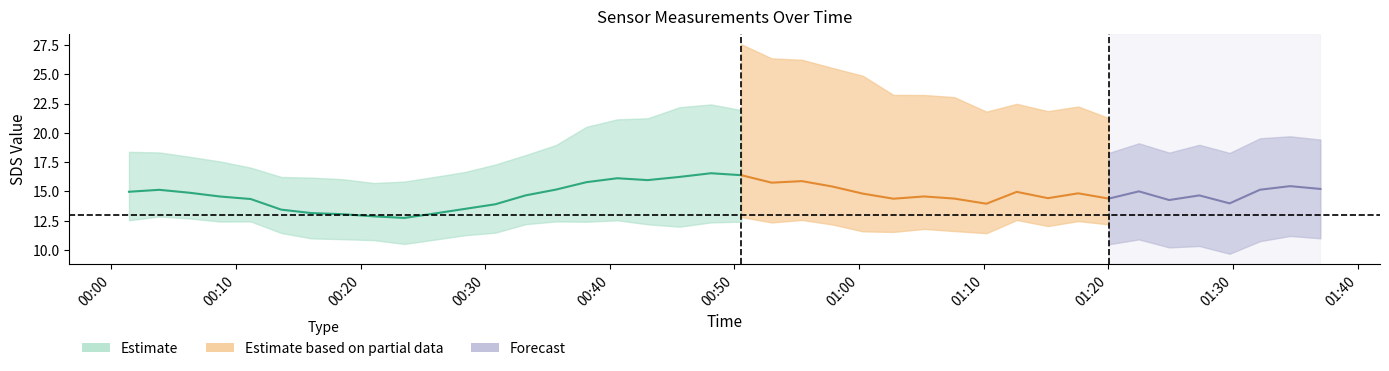

What is the difference between the highest and lowest values at 2021/11/30 00:28:23?

7.1